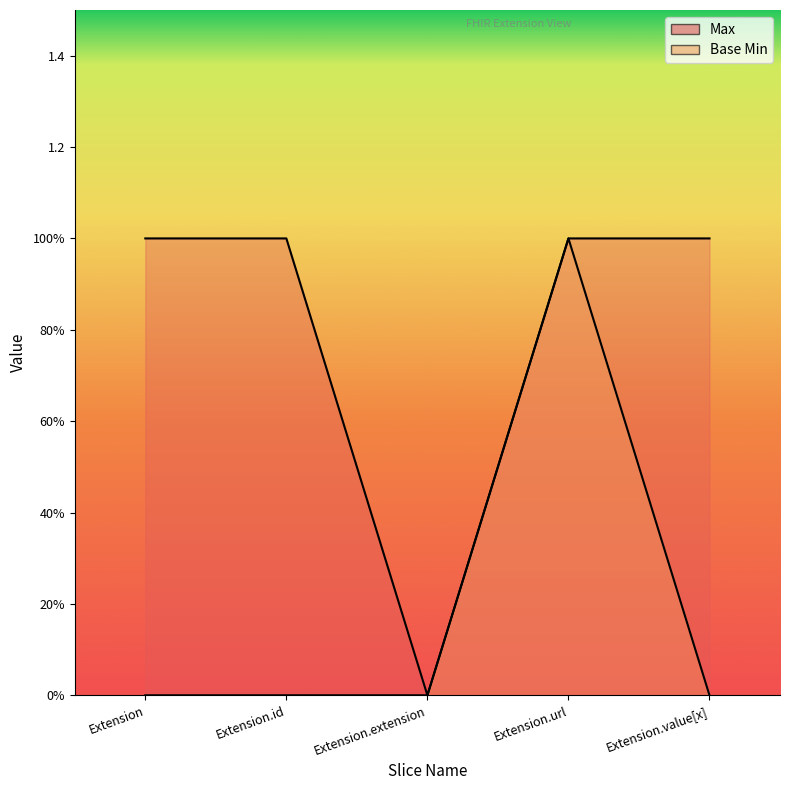

What is the value of the Base Min point at the 4th from the left?

1